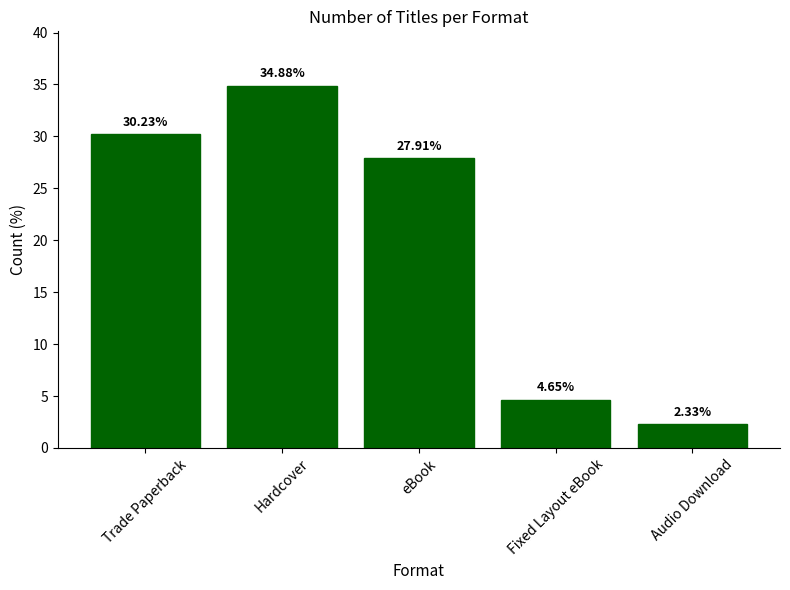

True or false: the data shows 3.7 at Audio Download.

False